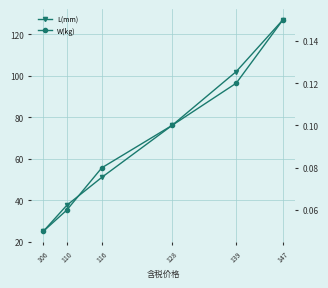

Between 147 and 110, which is larger?

147